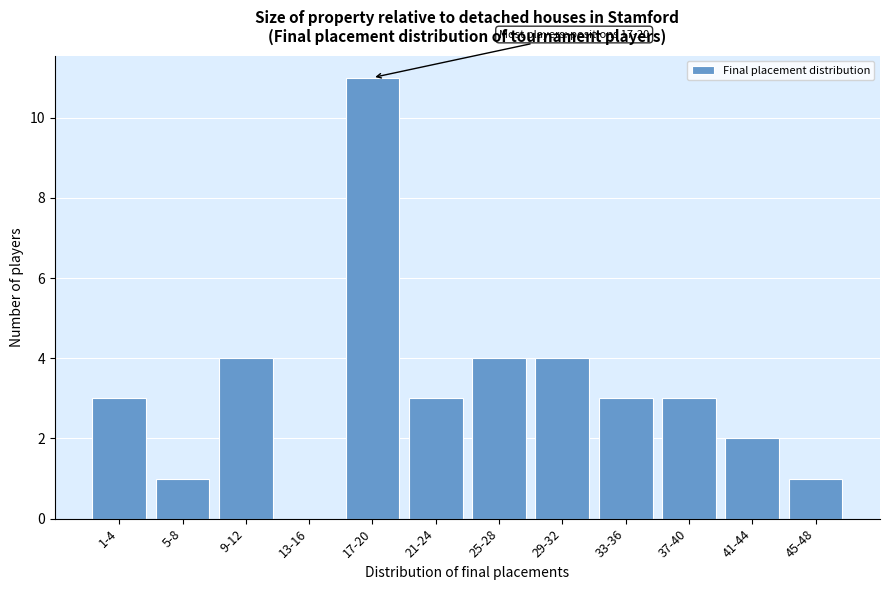

Reading left to right, list all the values displayed in this chart.

1-4=3	5-8=1	9-12=4	13-16=0	17-20=11	21-24=3	25-28=4	29-32=4	33-36=3	37-40=3	41-44=2	45-48=1